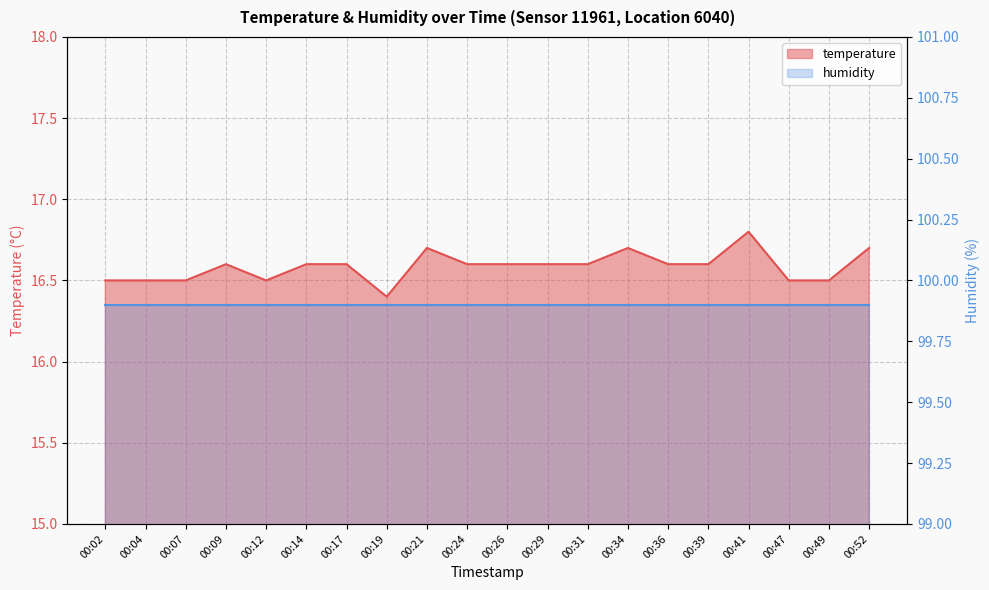

Is it true that the value at 00:04 is 16.5?

True